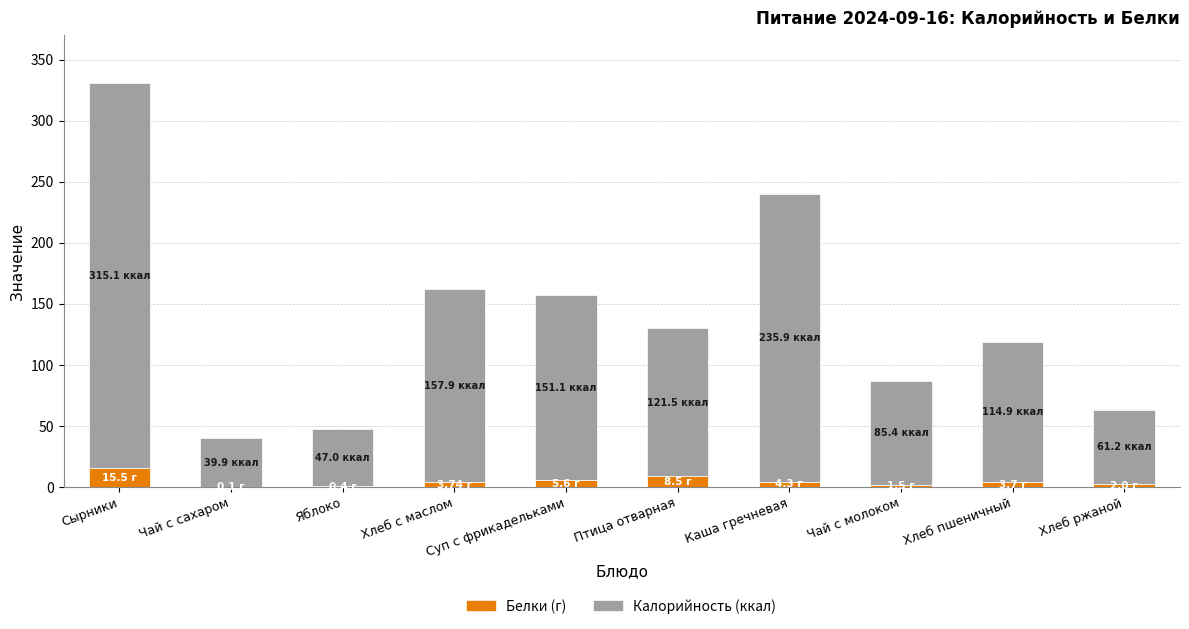

What is the total value across all series at Птица отварная?

130.0